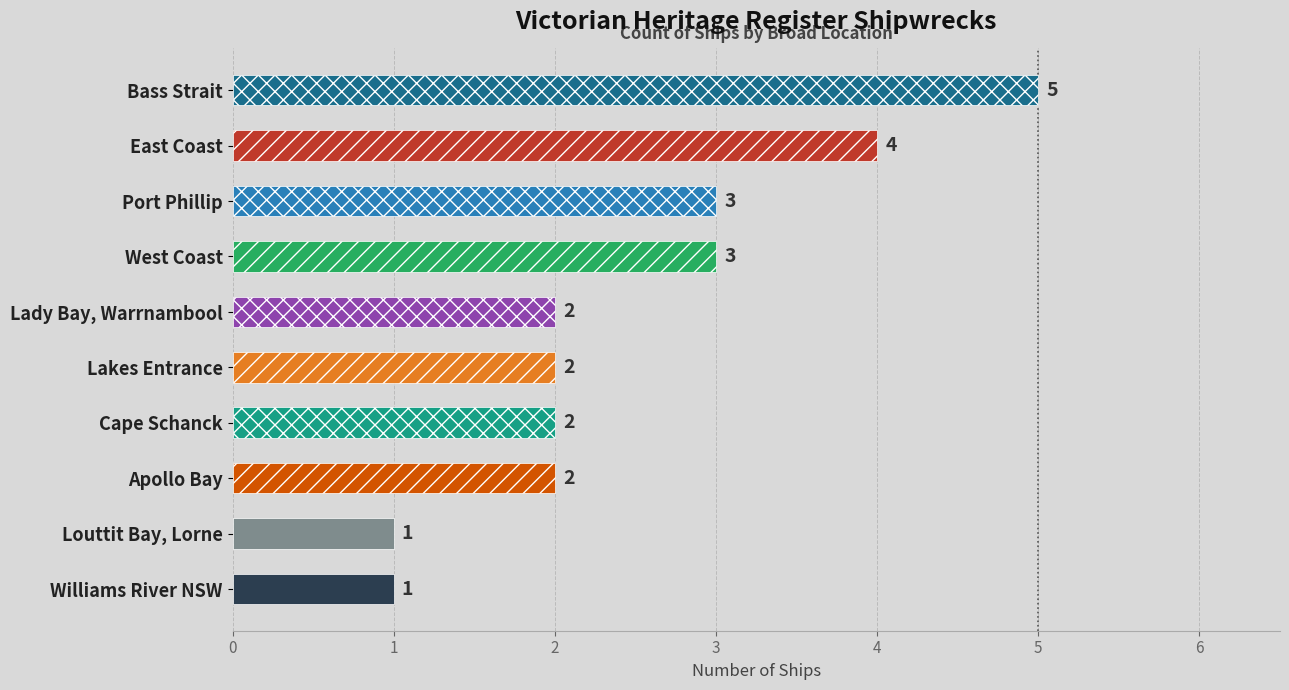

Is it true that the value at West Coast is 4?

False